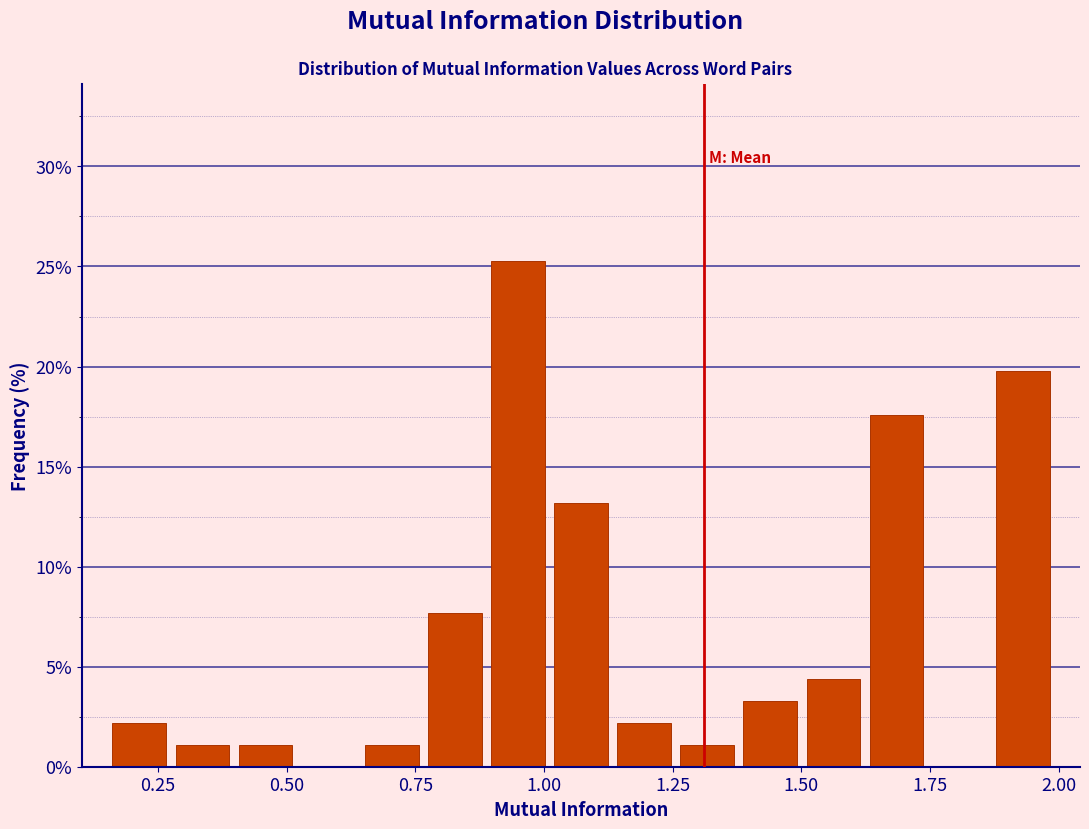

Read against the x-axis, roughly where is the centre of the tallest bar?

0.95